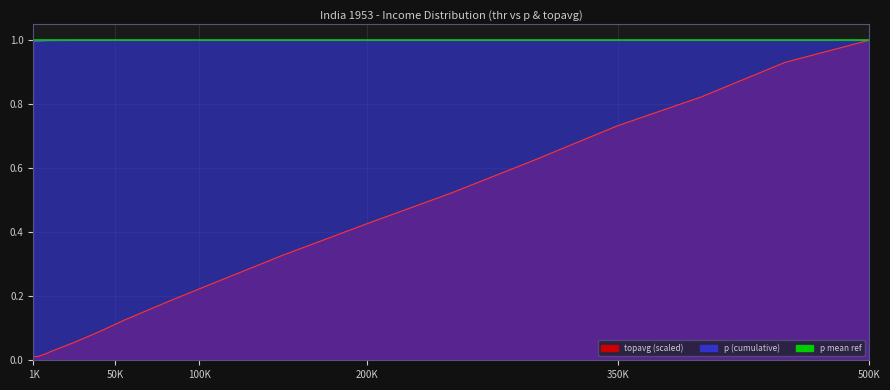

True or false: p has a value of 1.0 at 500K.

True